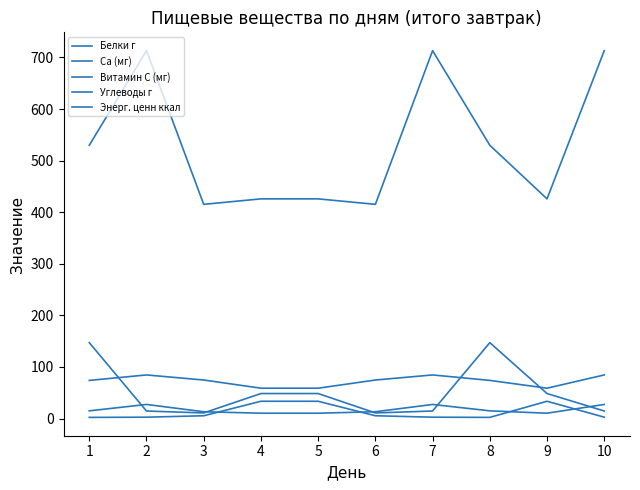

At which category is the sum across all series the highest?

2